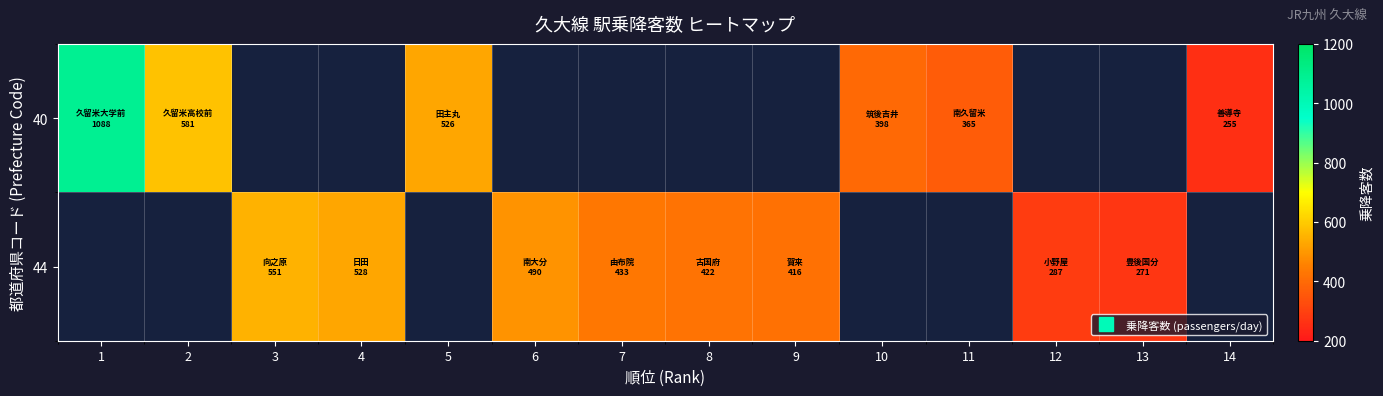

Count the number of data series in this chart.

2